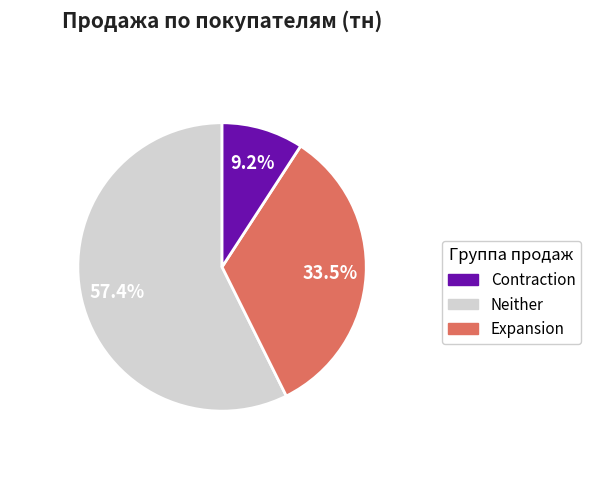

Is there any slice that represents more than half of the pie?

Yes